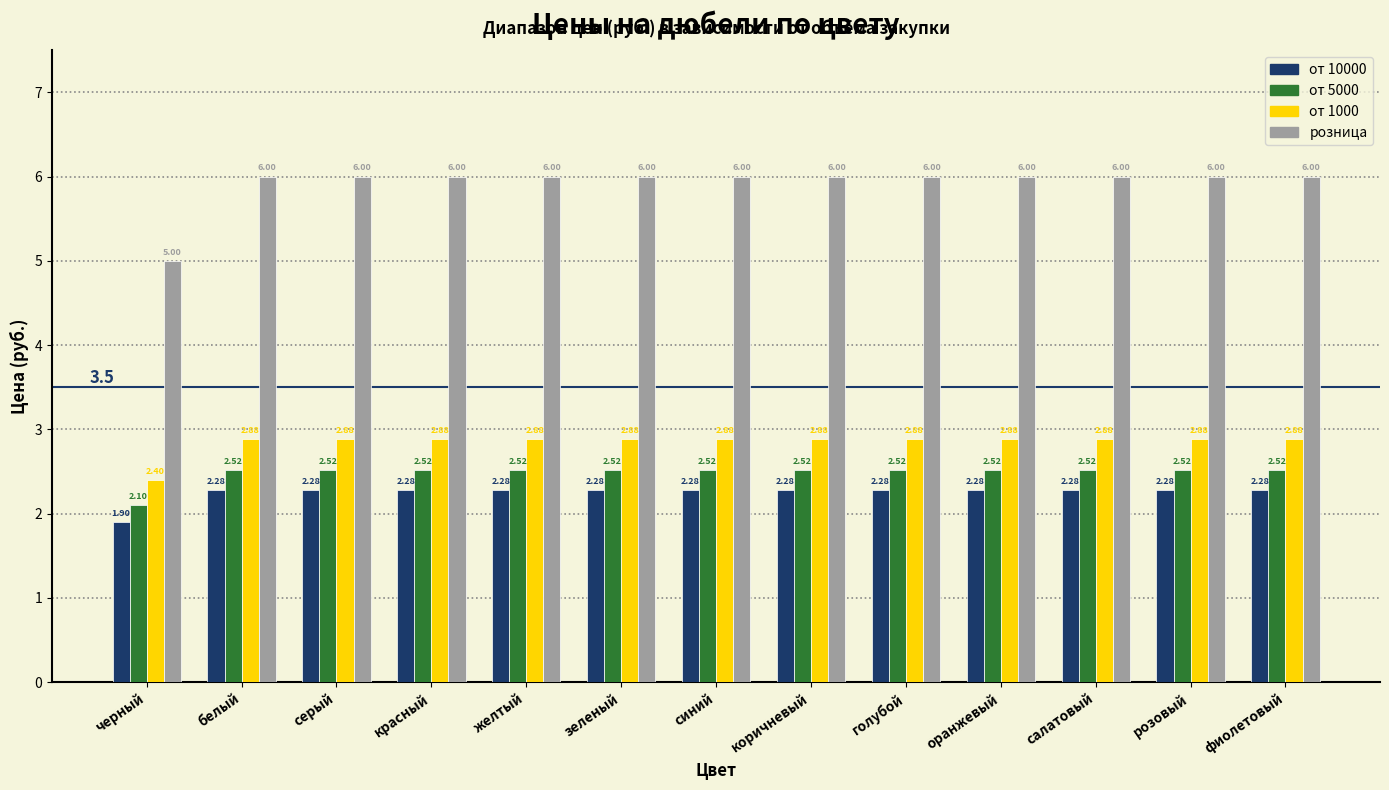

Which series has the widest spread of values?

розница